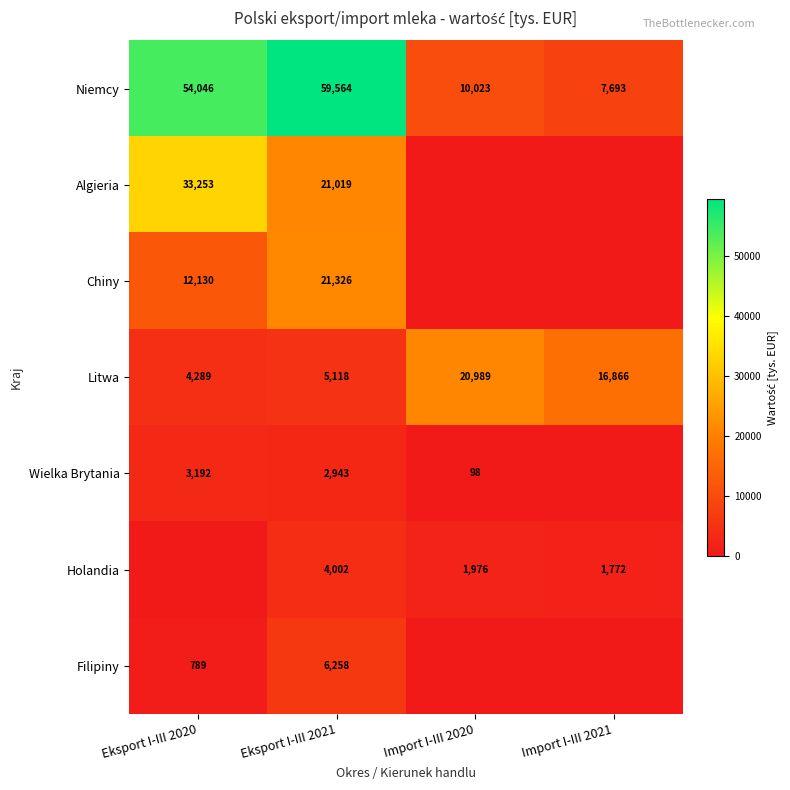

What is the total value across all series at Import I-III 2020?

33085.8